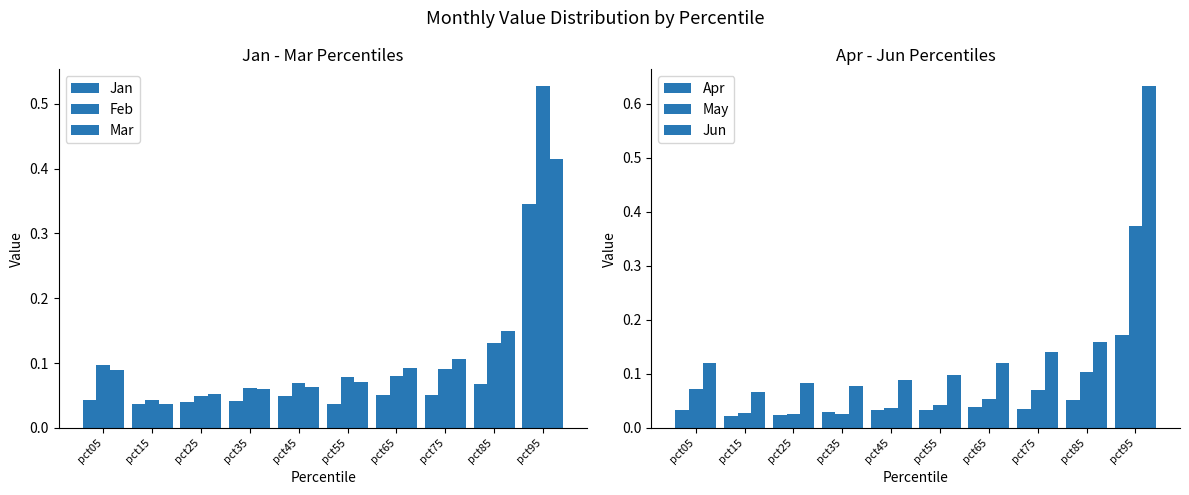

Which series changed the most between pct45 and pct65?

Jun